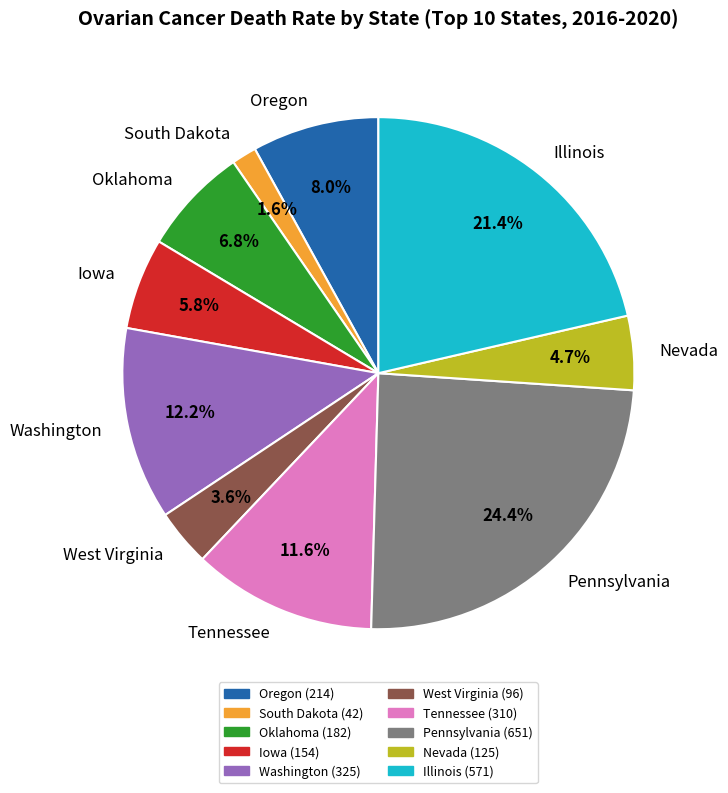

Rank the categories by value from lowest to highest.

South Dakota, West Virginia, Nevada, Iowa, Oklahoma, Oregon, Tennessee, Washington, Illinois, Pennsylvania